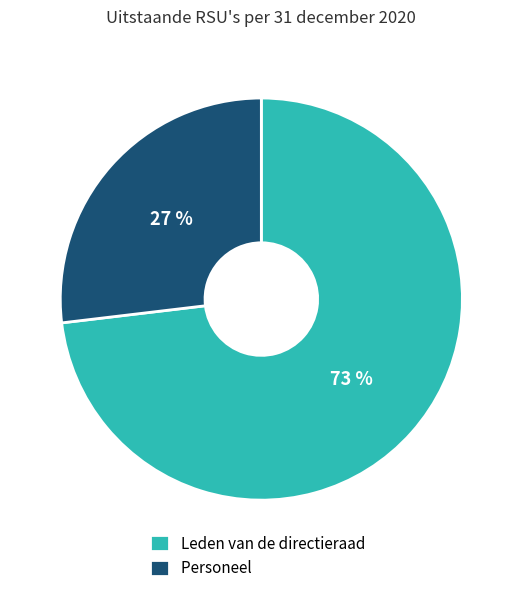

Is it true that Leden van de directieraad is 80% of the pie?

False